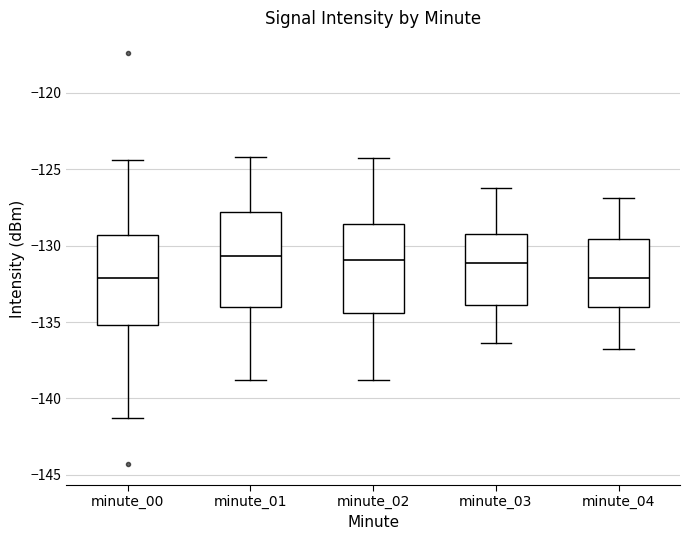

Reading left to right, transcribe this box plot: for each box, give where its median line is, the range the box spans, and where its two whiskers end, as read against the y-axis. The values are not printed on the chart, so give them approximately, as read against the axis.

minute_00: median -132.0, box -135.0 to -129.5, whiskers -141.5 to -124.5
minute_01: median -130.5, box -134.0 to -128.0, whiskers -139.0 to -124.0
minute_02: median -131.0, box -134.5 to -128.5, whiskers -139.0 to -124.0
minute_03: median -131.0, box -134.0 to -129.0, whiskers -136.5 to -126.0
minute_04: median -132.0, box -134.0 to -129.5, whiskers -137.0 to -127.0